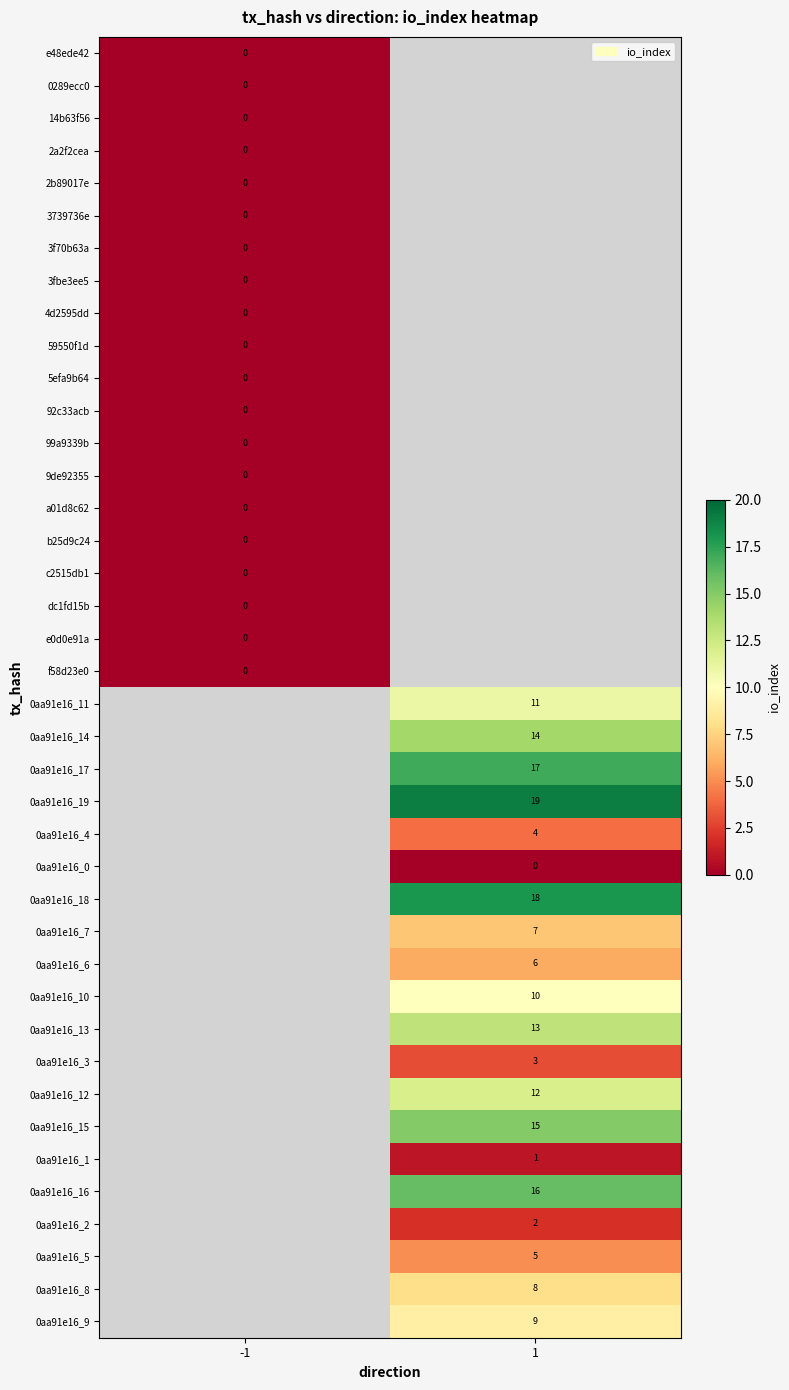

At which category does the chart reach its peak across all series?

1